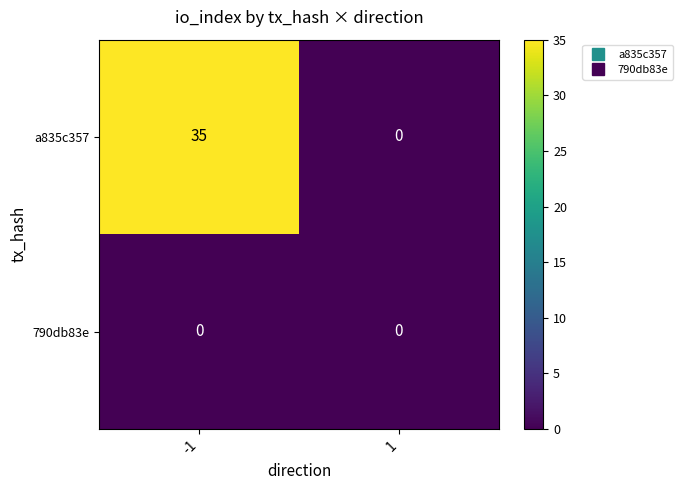

True or false: a835c357 has a value of 23 at -1.

False